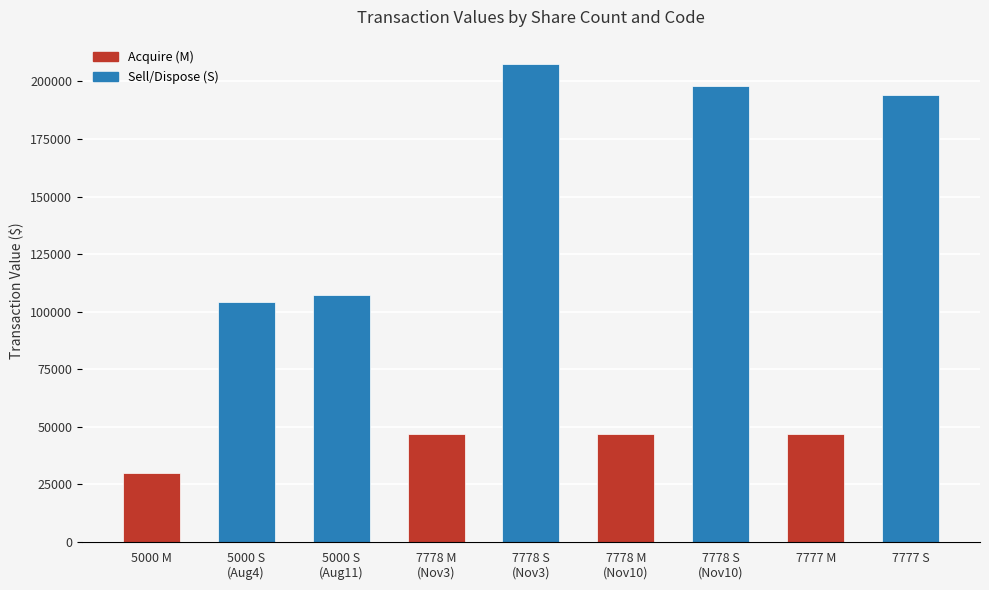

The value at 7777 S is 66781. True or false?

False